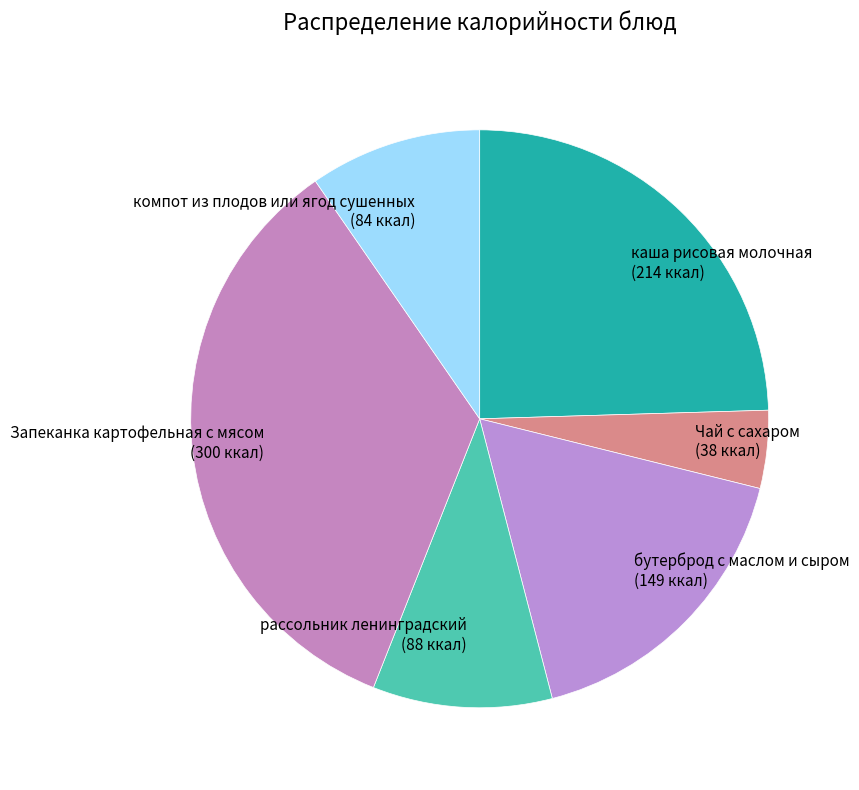

Is каша рисовая молочная the majority of the pie?

No